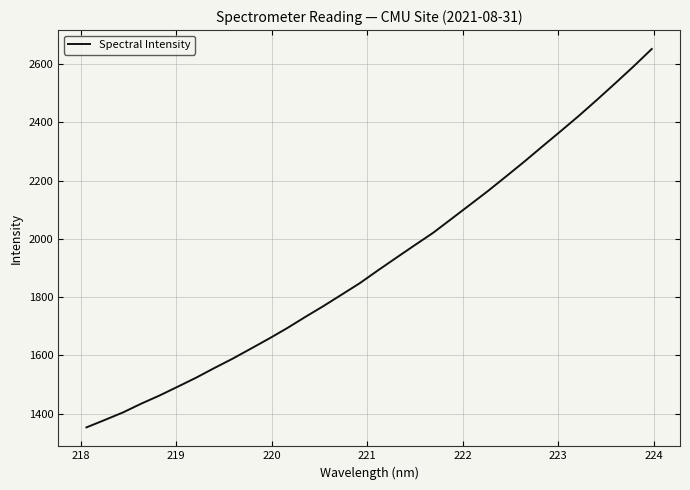

What is the sum of all values?

61350.3